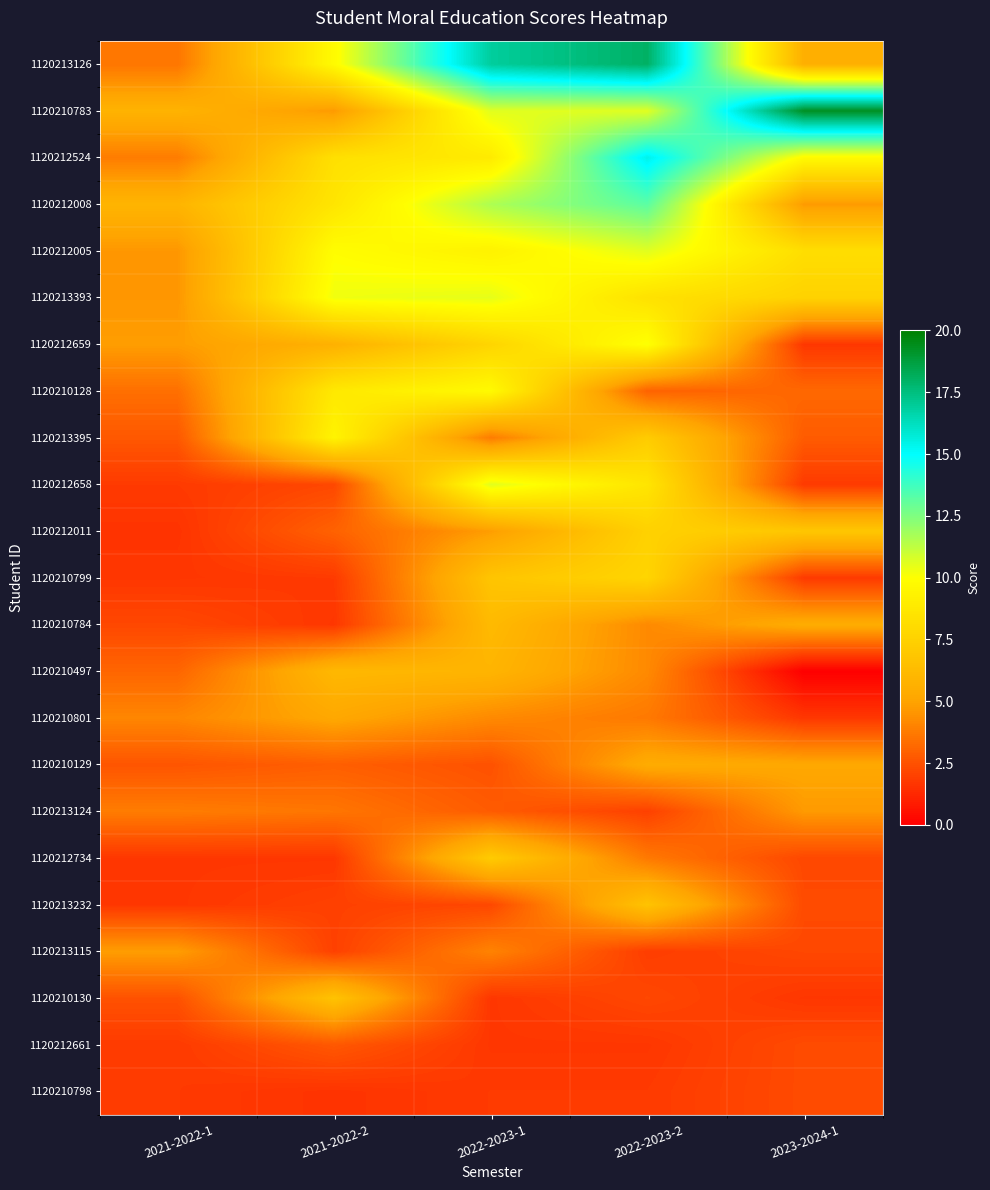

Rank the series at 2021-2022-2 from lowest to highest value.

1120210798, 1120210784, 1120212734, 1120210799, 1120213232, 1120213115, 1120212658, 1120212661, 1120210129, 1120212011, 1120213124, 1120210783, 1120210801, 1120212659, 1120210497, 1120210130, 1120212524, 1120212008, 1120210128, 1120213395, 1120213126, 1120212005, 1120213393